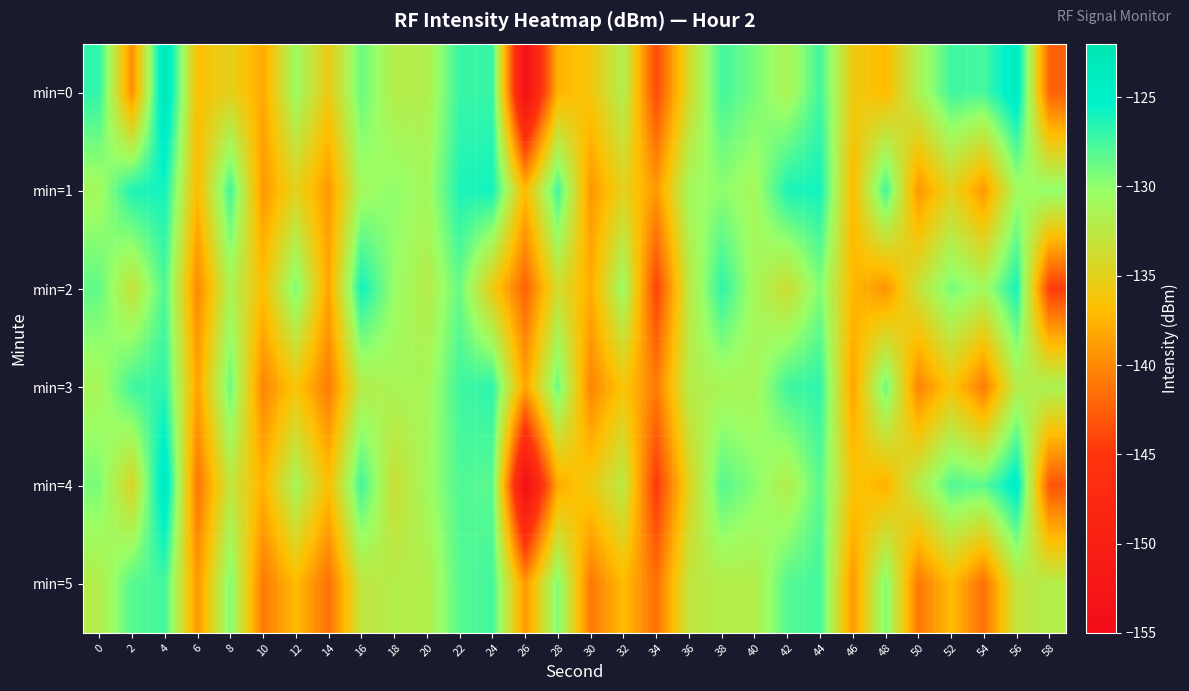

Which series has the largest range (max minus min)?

min=0